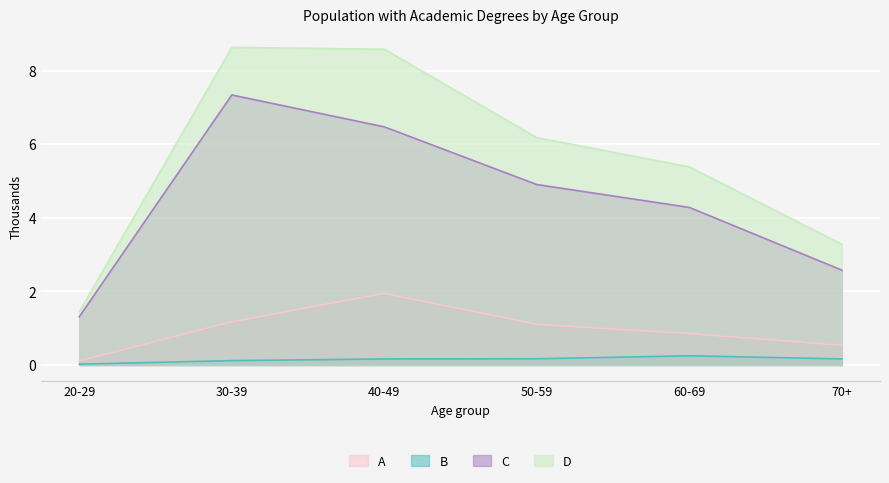

True or false: kandydaty nauk and ne imeyushchie stepeni intersect in this chart.

False